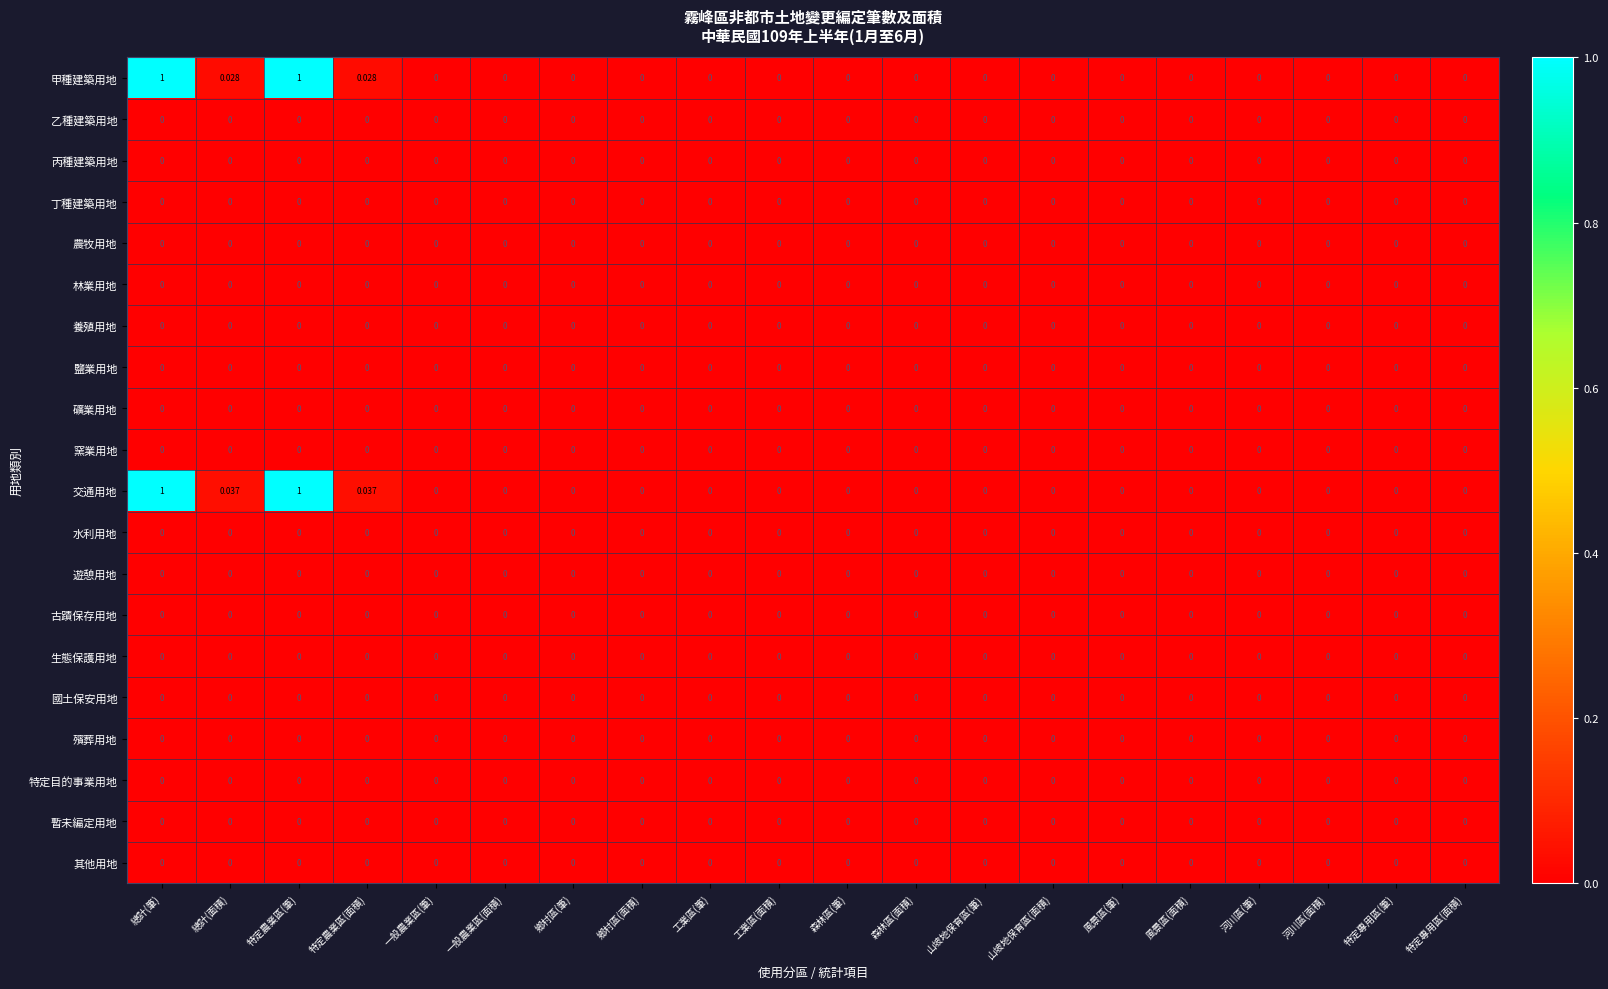

Which series has the largest total across all categories?

交通用地